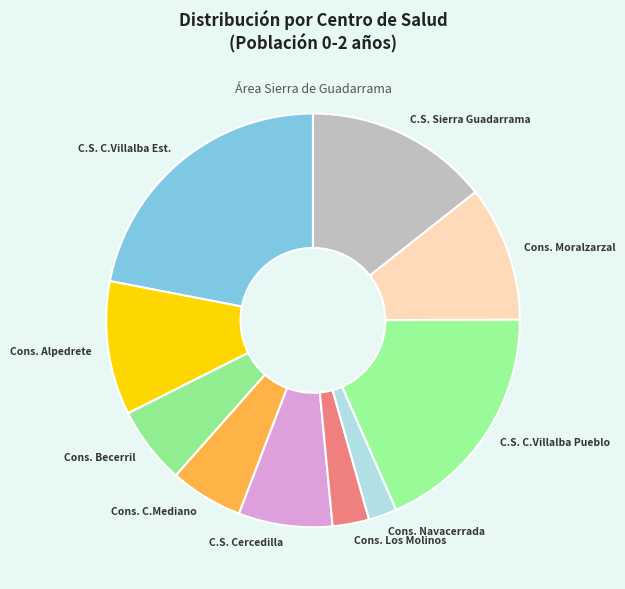

Combined, do Cons. C.Mediano and C.S. C.Villalba Est. account for over 50%?

No